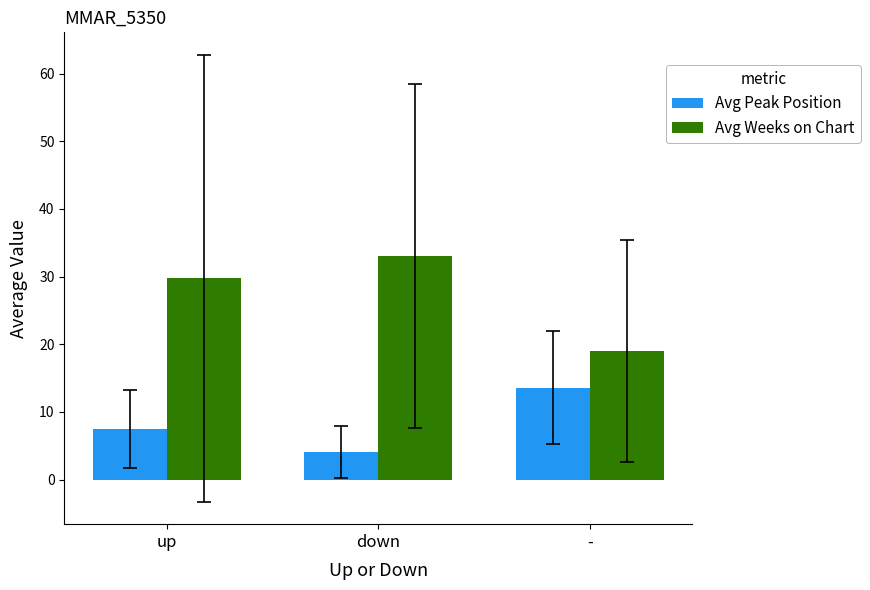

What is the sum of the Avg Peak Position values at - and down?

17.7